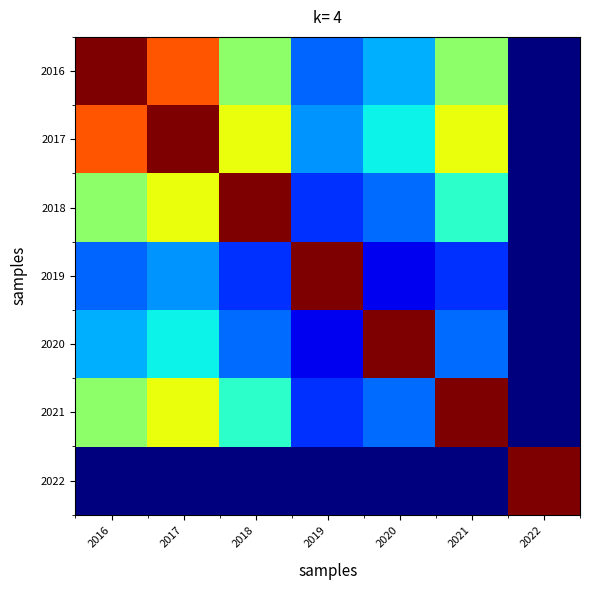

Between 2019 and 2022, which series saw the biggest shift?

2019